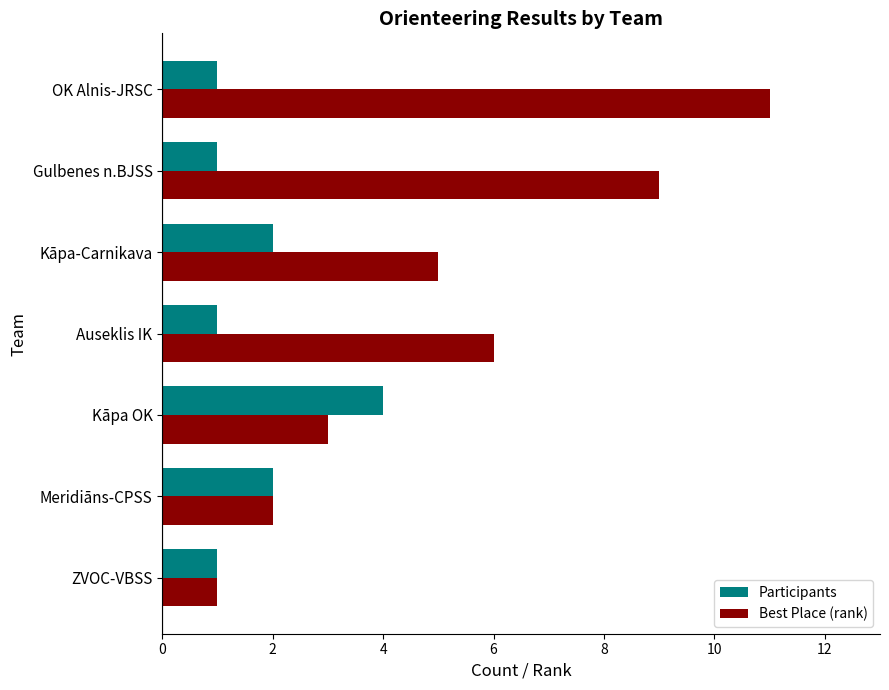

What is the sum of the Best Place (rank) values at Kāpa OK and Meridiāns-CPSS?

5